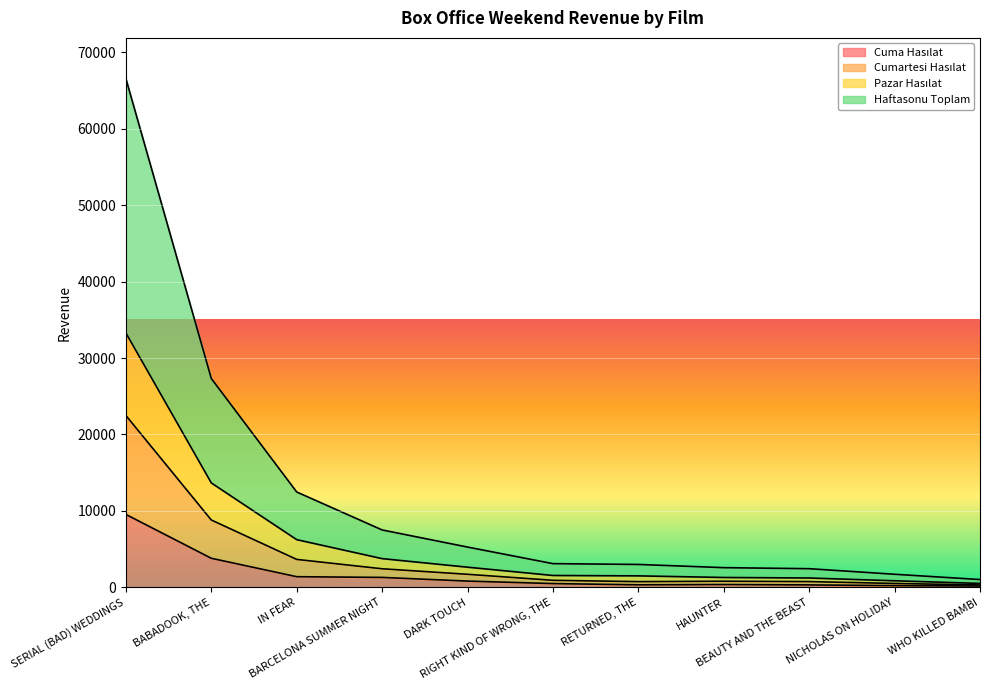

Reading right to left, list all the values displayed in this chart.

Cuma Hasılat: 169.0	218.0	314.0	363.0	325.0	487.0	812.0	1294.0	1388.0	3798.5	9535.0
Cumartesi Hasılat: 307.0	503.5	745.9	795.0	741.0	914.9	1701.5	2425.0	3649.5	8808.5	22486.5
Pazar Hasılat: 508.0	853.0	1217.9	1286.0	1496.0	1547.8	2633.0	3753.0	6236.5	13661.5	33284.5
Haftasonu Toplam: 1016.0	1706.0	2435.8	2572.0	2992.0	3095.7	5266.0	7506.0	12473.0	27323.0	66569.0